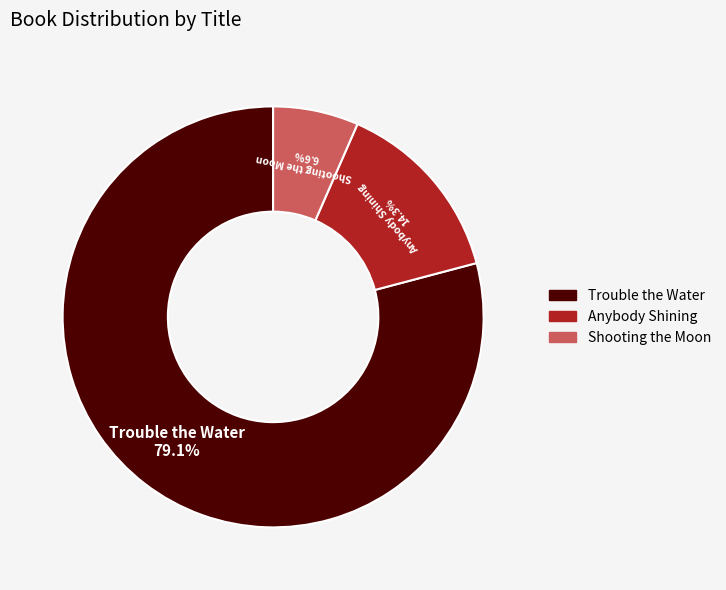

What is the majority slice?

Trouble the Water